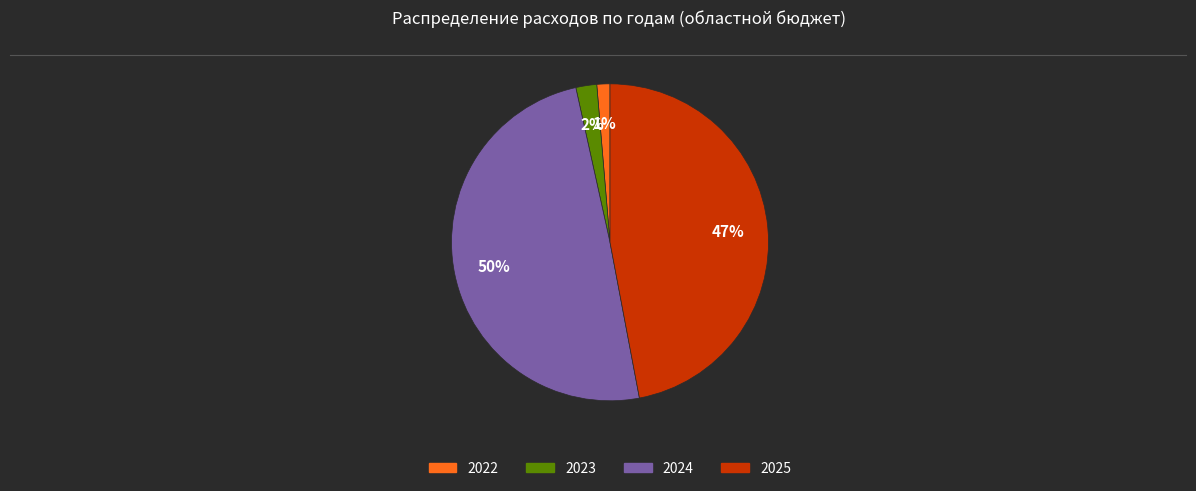

Does 2024 account for over 50% of the chart?

No